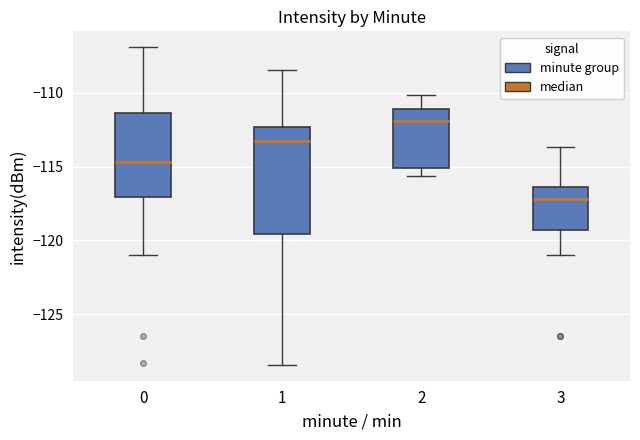

Reading left to right, transcribe this box plot: for each box, give where its median line is, the range the box spans, and where its two whiskers end, as read against the y-axis. The values are not printed on the chart, so give them approximately, as read against the axis.

0: median -114.5, box -117.0 to -111.5, whiskers -121.0 to -107.0
1: median -113.5, box -119.5 to -112.5, whiskers -128.5 to -108.5
2: median -112.0, box -115.0 to -111.0, whiskers -115.5 to -110.0
3: median -117.0, box -119.5 to -116.5, whiskers -121.0 to -113.5